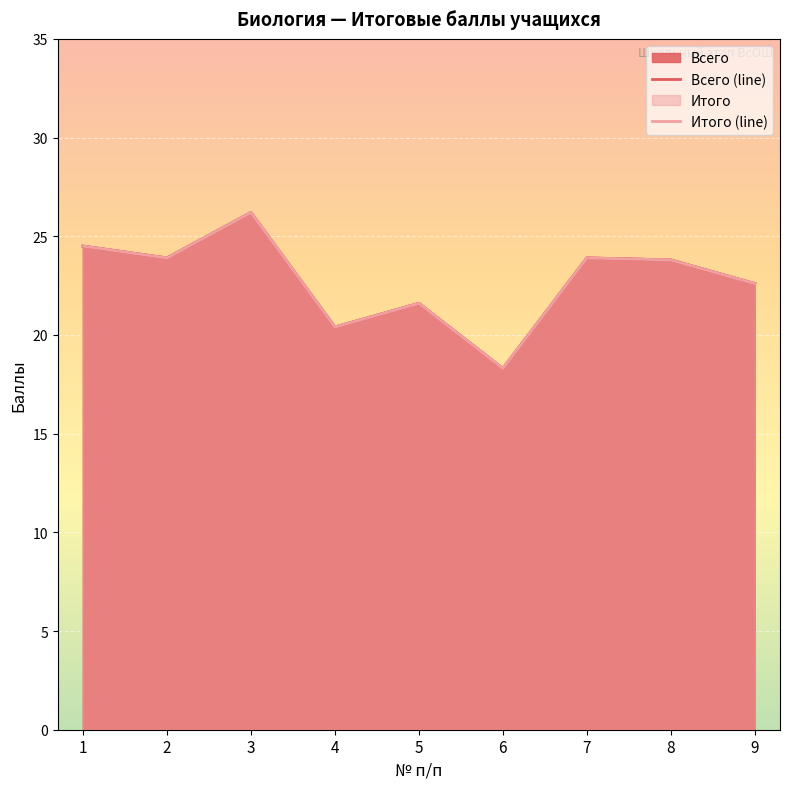

What is the difference between the second highest and minimum values in the Итого (line) series?

6.2